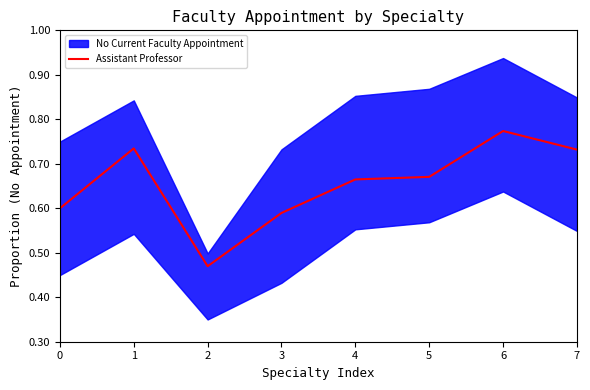

How many interior local valleys (lower than both neighbors) does the data have?

1